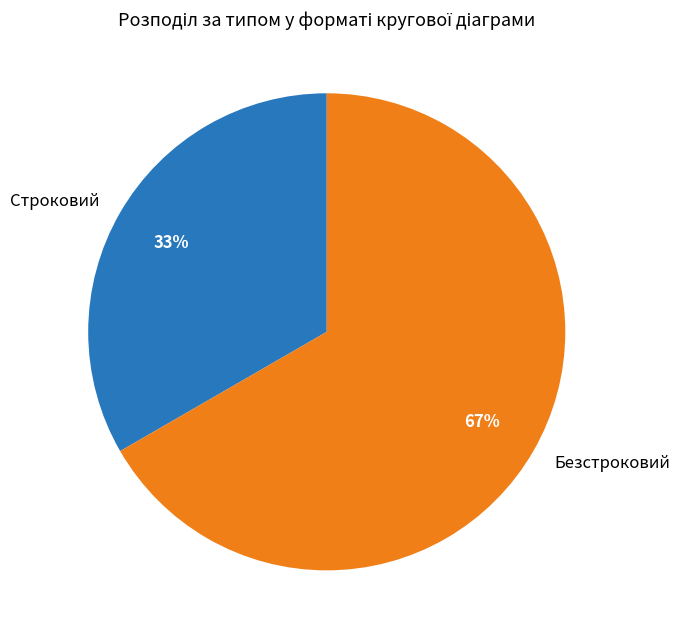

Do Строковий and Безстроковий together represent more than half of the pie?

Yes